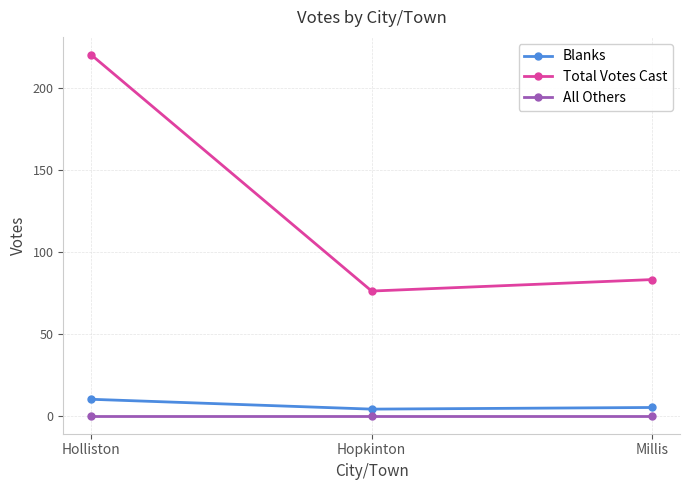

Is it true that All Others equals 0 at Holliston?

True